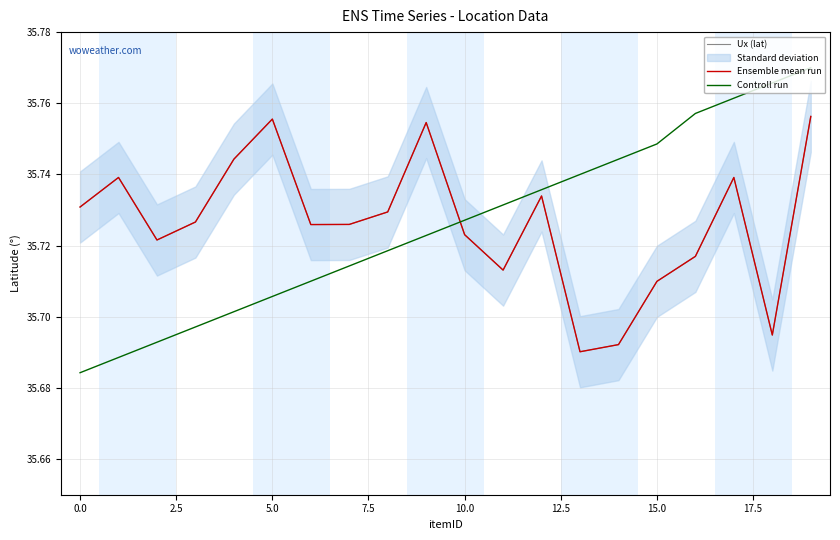

True or false: Ensemble mean run and Ux (lat) cross at least once.

False